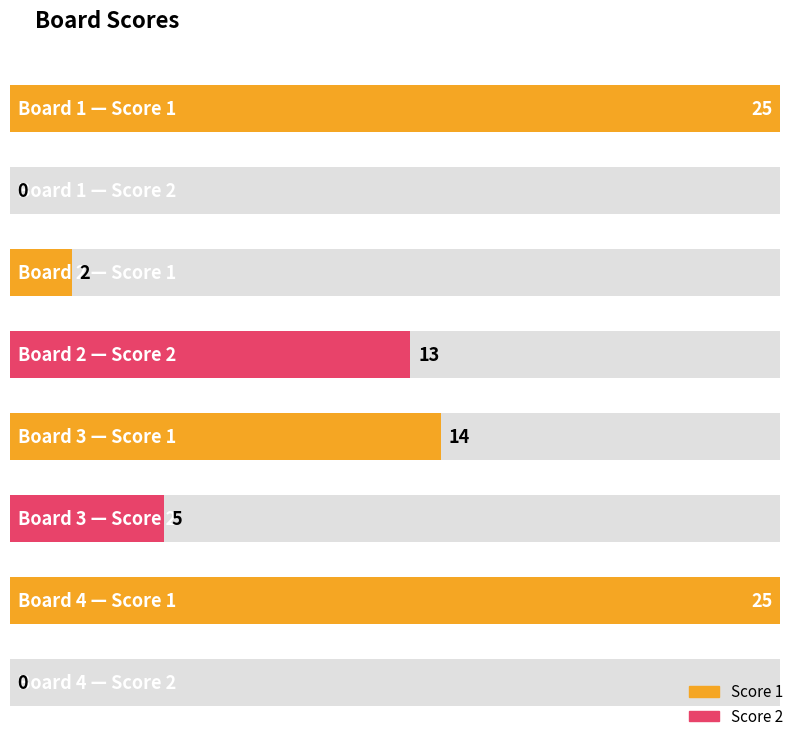

At how many categories does at least one series exceed 13?

3